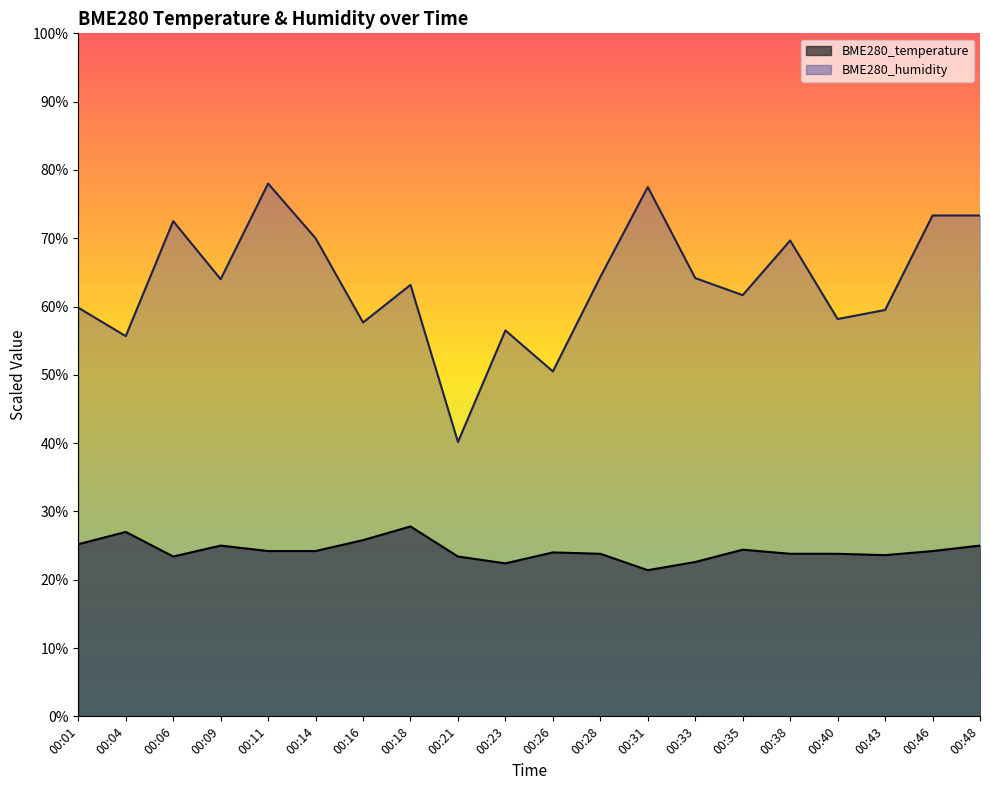

Reading left to right, list all the values displayed in this chart.

BME280_temperature: 00:01=25.2	00:04=27.0	00:06=23.4	00:09=25.0	00:11=24.2	00:14=24.2	00:16=25.8	00:18=27.8	00:21=23.4	00:23=22.4	00:26=24.0	00:28=23.8	00:31=21.4	00:33=22.6	00:35=24.4	00:38=23.8	00:40=23.8	00:43=23.6	00:46=24.2	00:48=25.0
BME280_humidity: 00:01=59.8	00:04=55.7	00:06=72.5	00:09=64.0	00:11=78.0	00:14=70.0	00:16=57.7	00:18=63.2	00:21=40.2	00:23=56.5	00:26=50.5	00:28=64.3	00:31=77.5	00:33=64.2	00:35=61.7	00:38=69.7	00:40=58.2	00:43=59.5	00:46=73.3	00:48=73.3